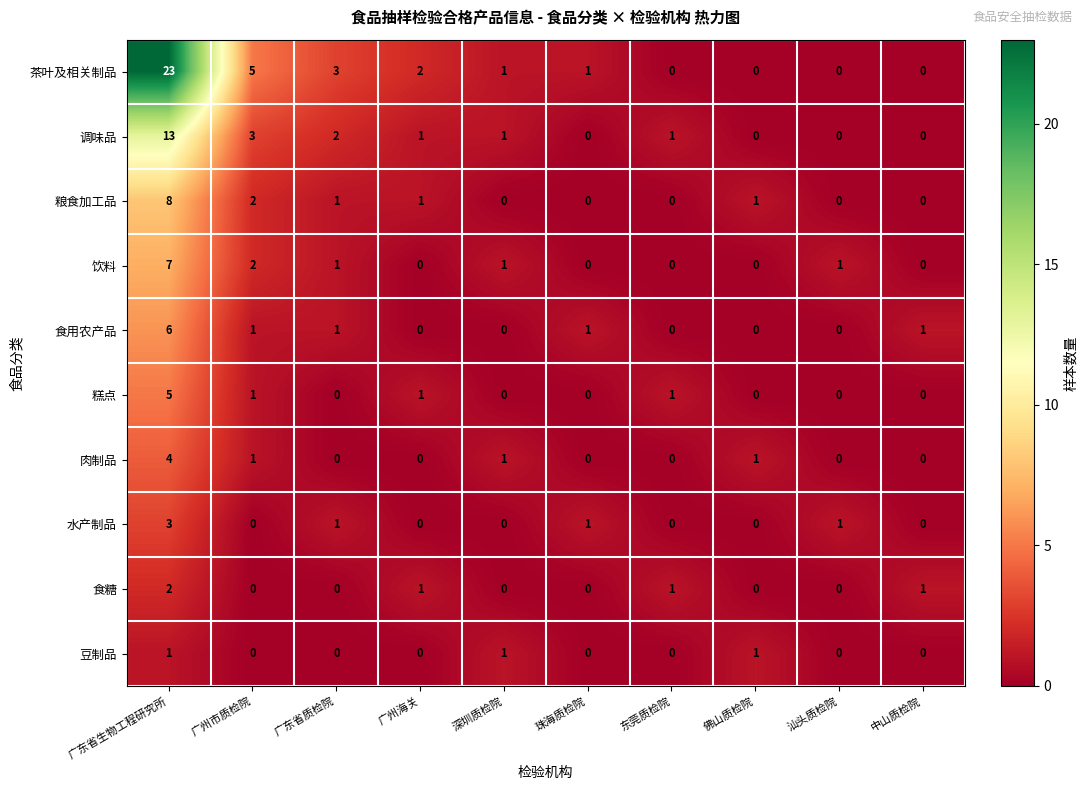

List the series in order of their peak value, lowest first.

豆制品, 食糖, 水产制品, 肉制品, 糕点, 食用农产品, 饮料, 粮食加工品, 调味品, 茶叶及相关制品